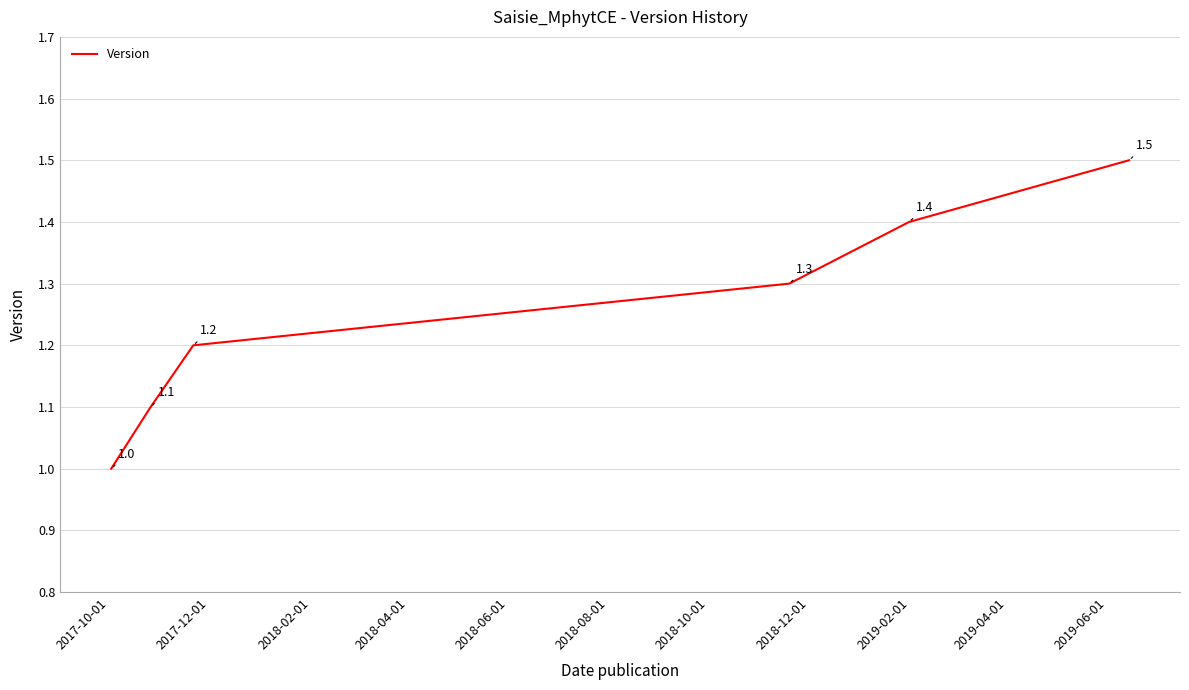

How many values are between 1 and 2?

6